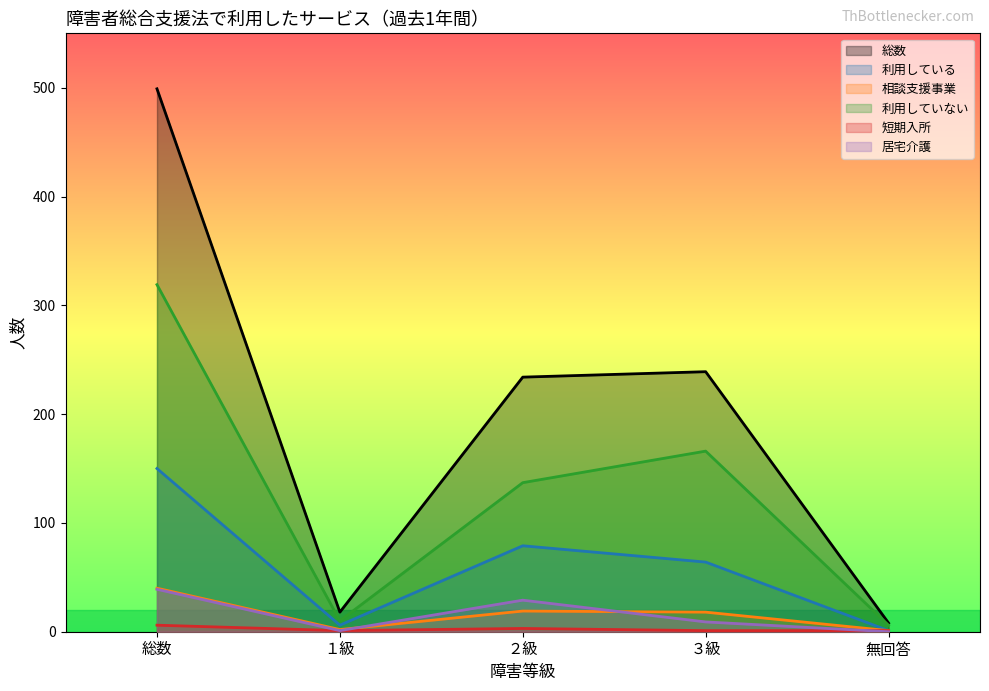

True or false: 利用していない and 利用している intersect in this chart.

False